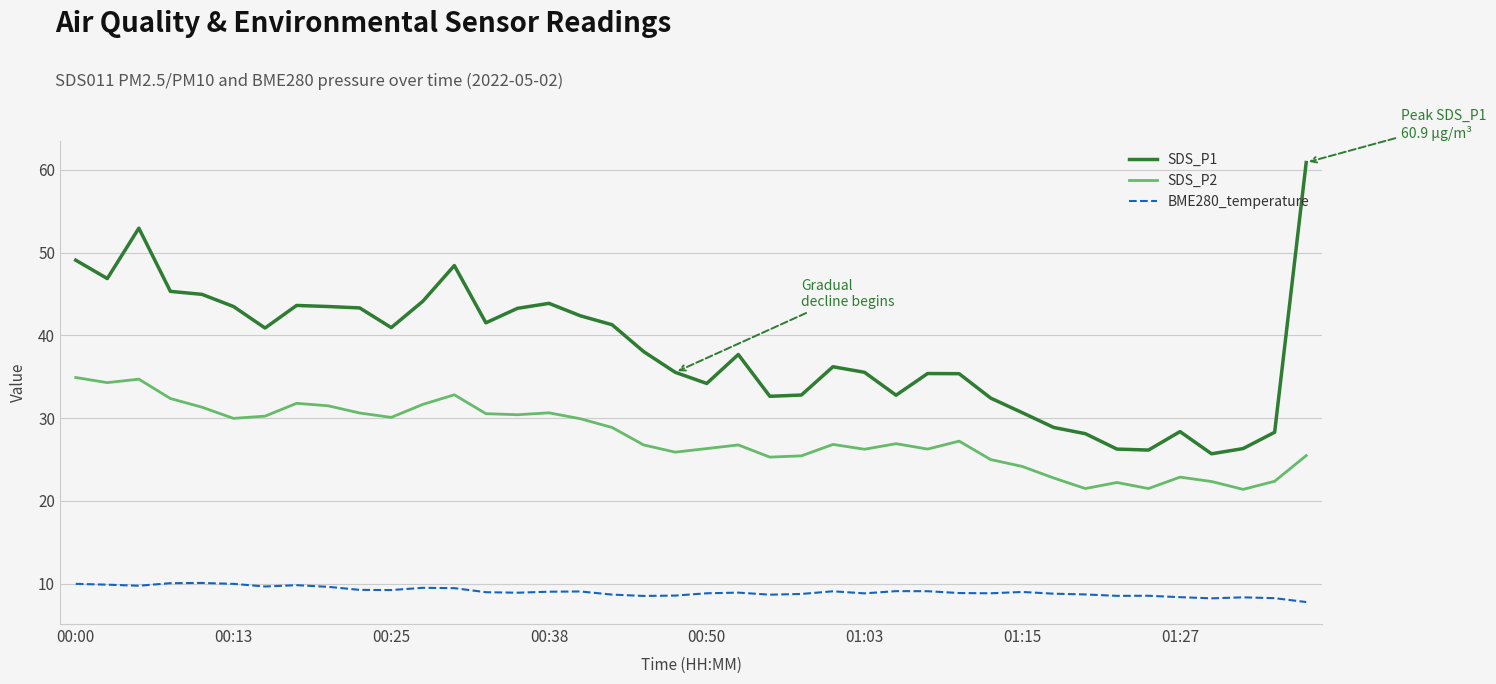

Is this an area chart (filled region under the line)?

No